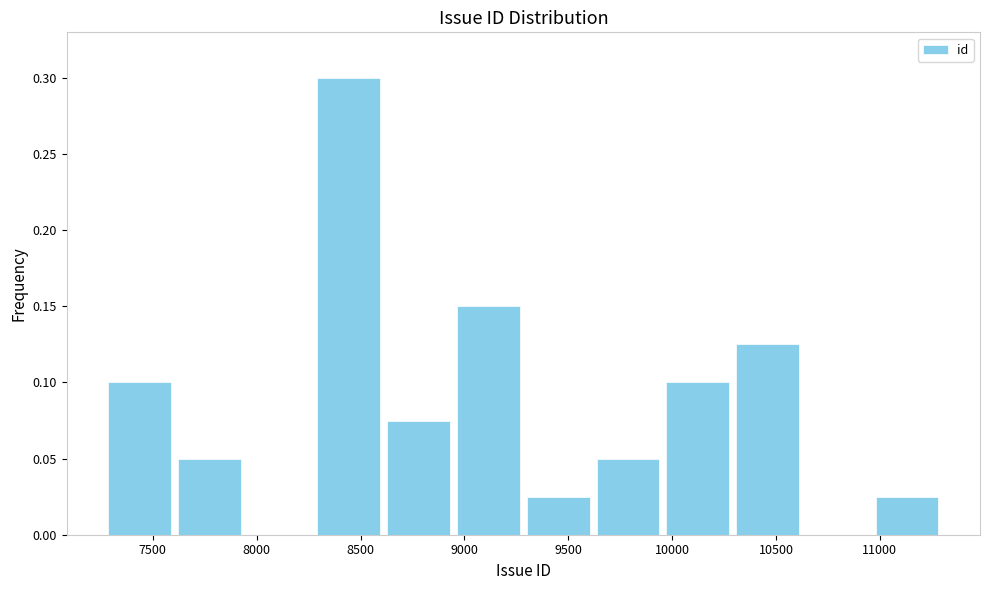

Reading left to right, transcribe this chart: for each bar, give the range it covers on the x-axis and its height. Neither the bar edges nor the heights are printed on the chart, so give them approximately, as read against the axes.

7250 to 7600: 0.100
7600 to 7950: 0.050
7950 to 8300: 0
8300 to 8600: 0.300
8600 to 8950: 0.075
8950 to 9300: 0.150
9300 to 9600: 0.025
9600 to 9950: 0.050
9950 to 10300: 0.100
10300 to 10650: 0.125
10650 to 10950: 0
10950 to 11300: 0.025